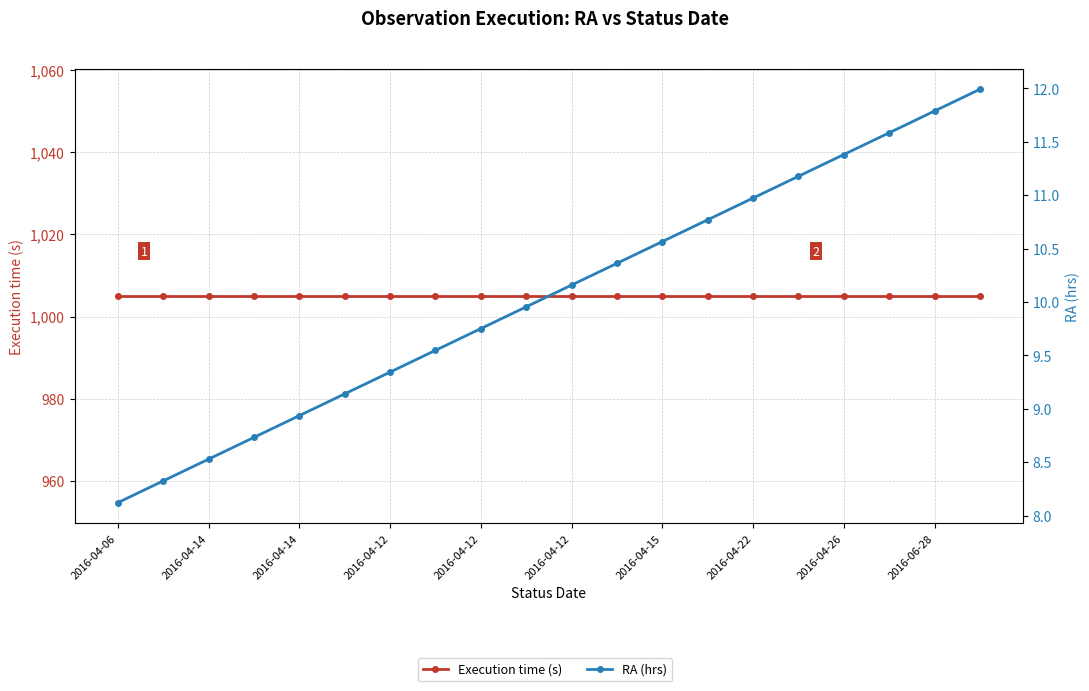

True or false: Execution time (s) has a value of 1005.0 at 2016-04-12.

True